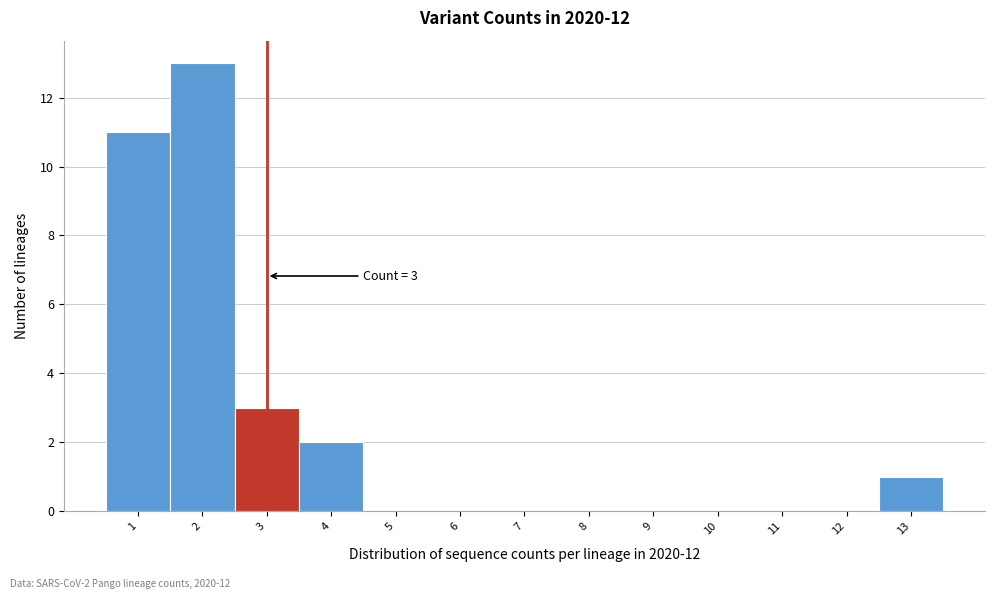

Over which range of the x-axis is the bar tallest?

1.5 to 2.5